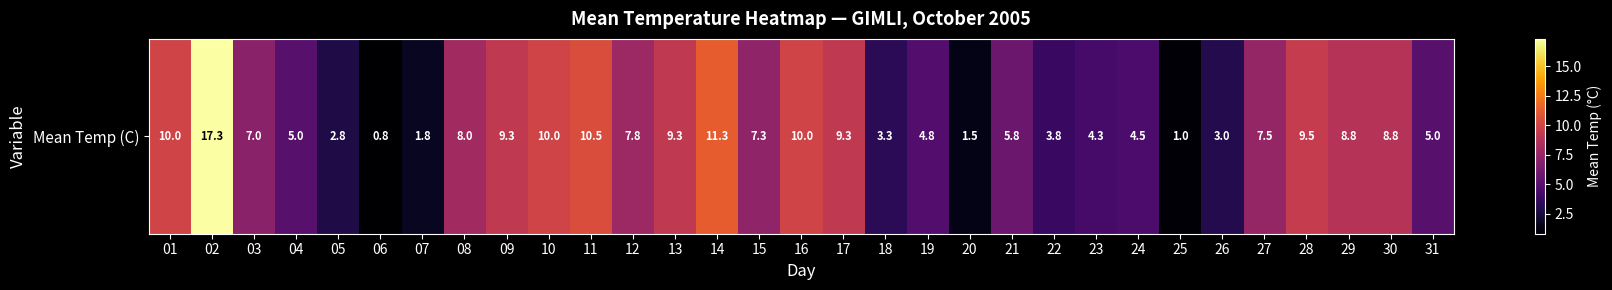

What is the difference between the values at 27 and 18?

4.2